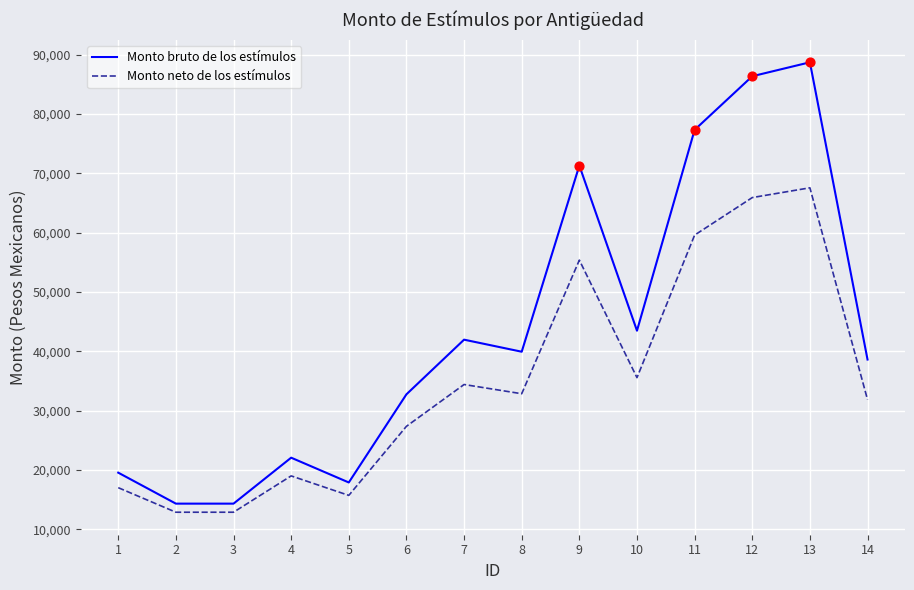

Between 3 and 13, which series saw the biggest shift?

Monto bruto de los estímulos